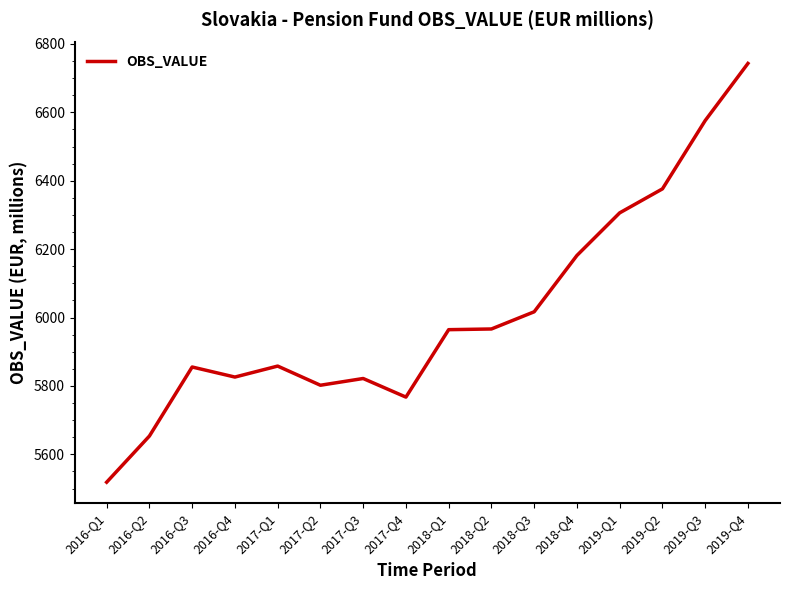

Where is the data nearest to the value 6130?

2018-Q4